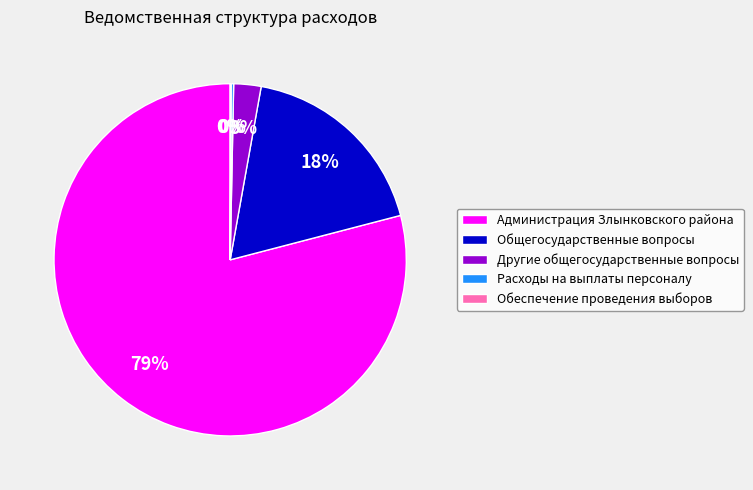

To the nearest percent, what percentage of the pie is Общегосударственные вопросы?

18%